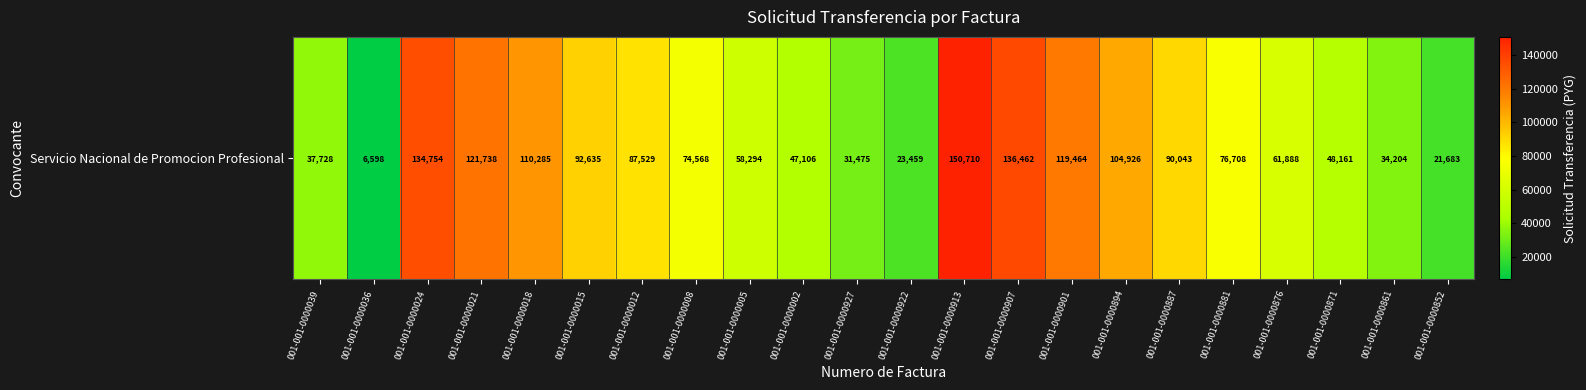

What is the change in value from 001-001-0000024 to 001-001-0000002?

-87648